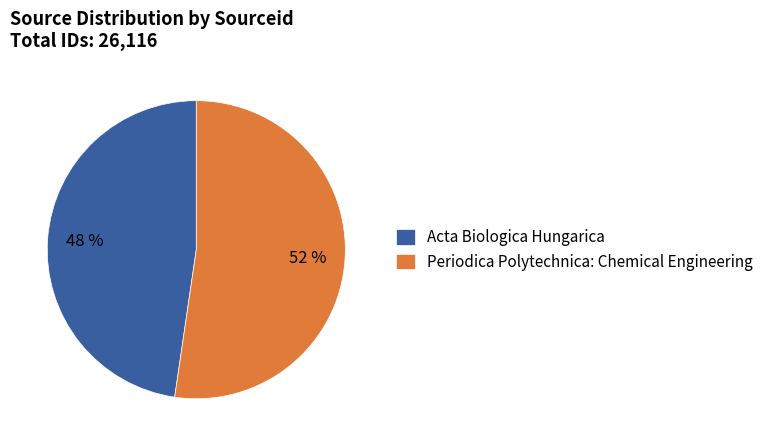

What is the largest slice in the pie chart?

Periodica Polytechnica: Chemical Engineering